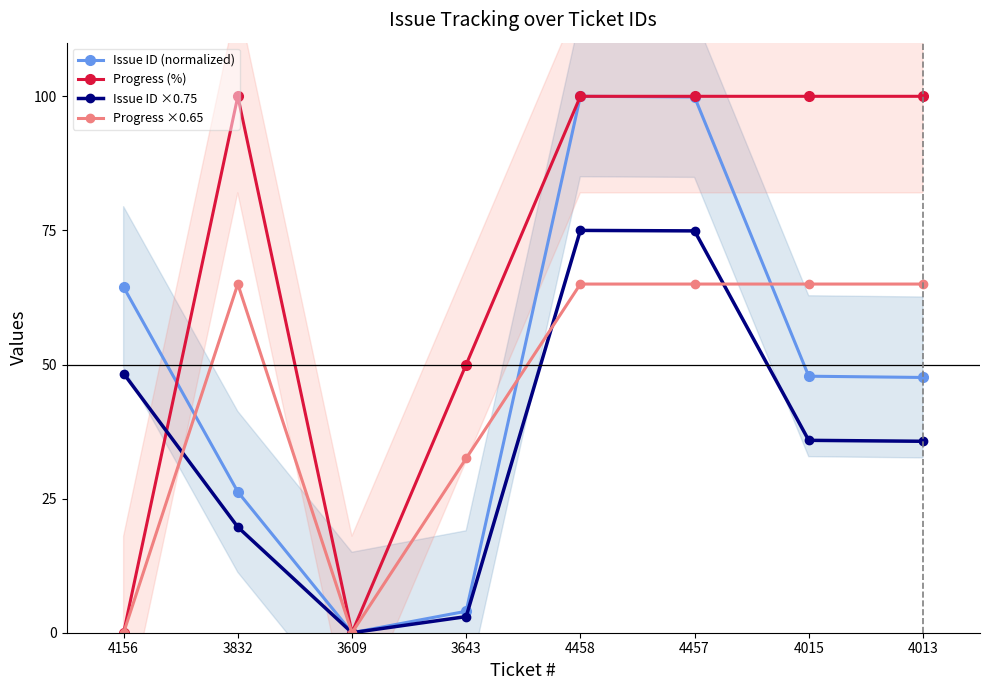

Between 3832 and 4458, which is larger?

4458